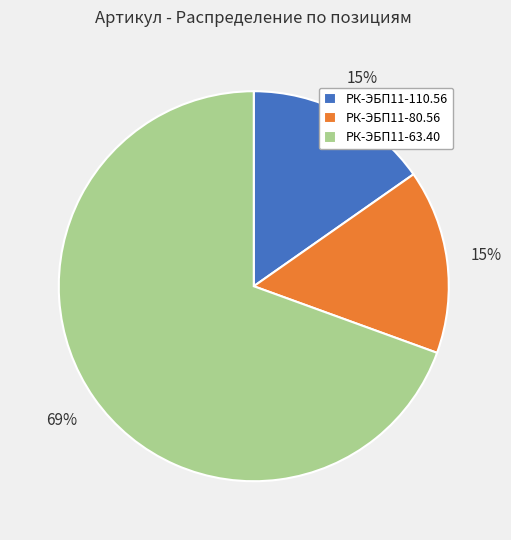

The РК-ЭБП11-80.56 slice represents 15% of the pie. True or false?

True